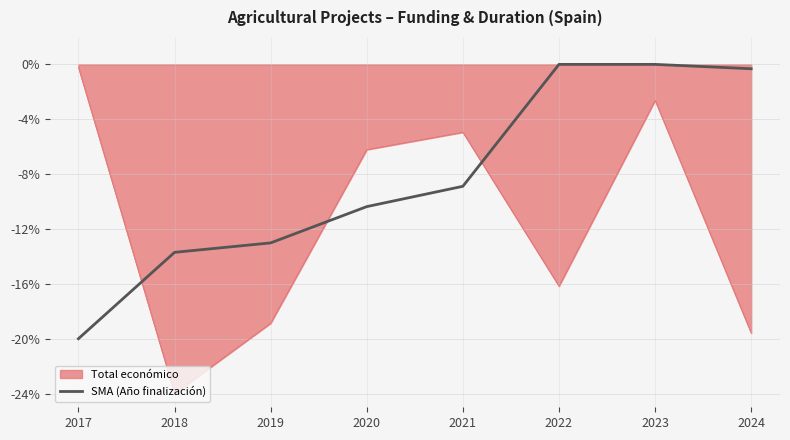

At which label is Total económico closest to -12?

2022